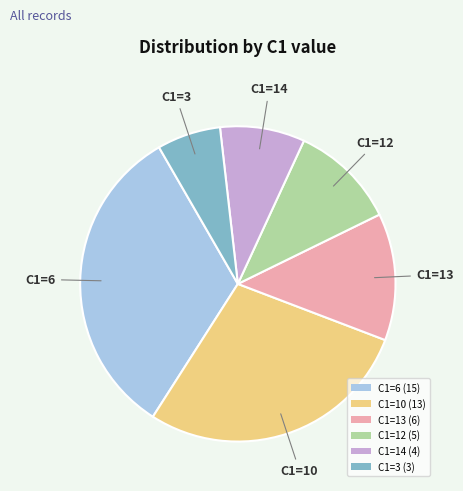

Which slice is the smallest?

C1=3 (3)